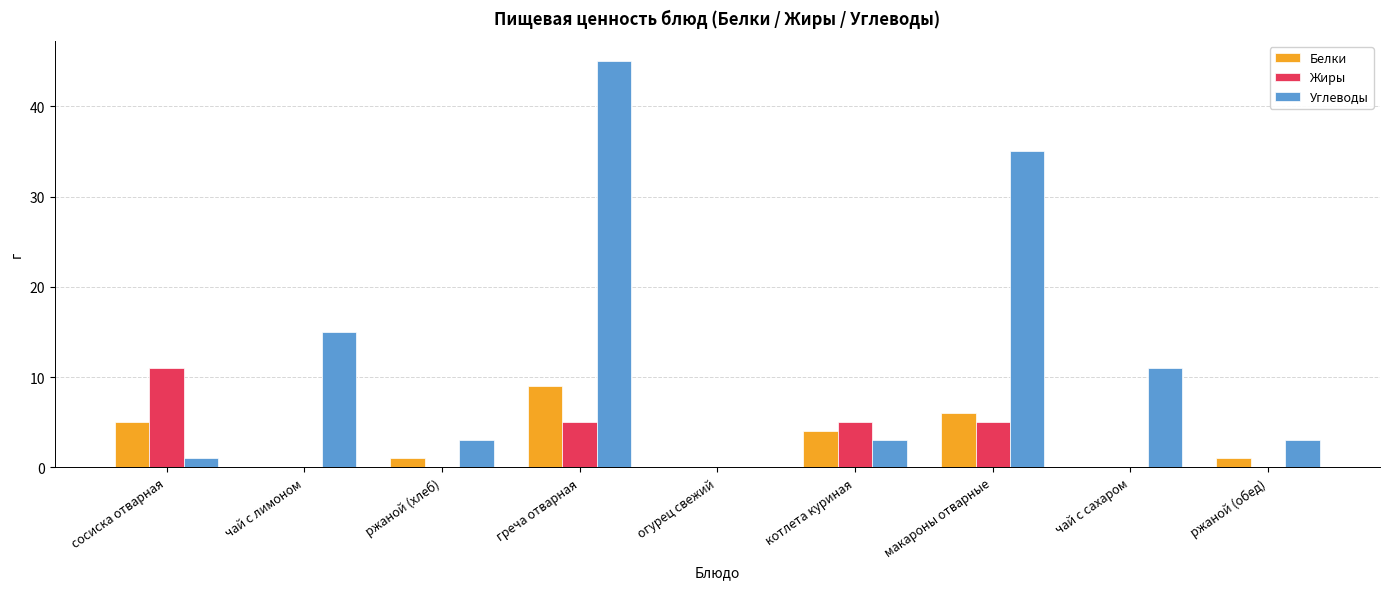

Read the Жиры value at греча отварная.

5